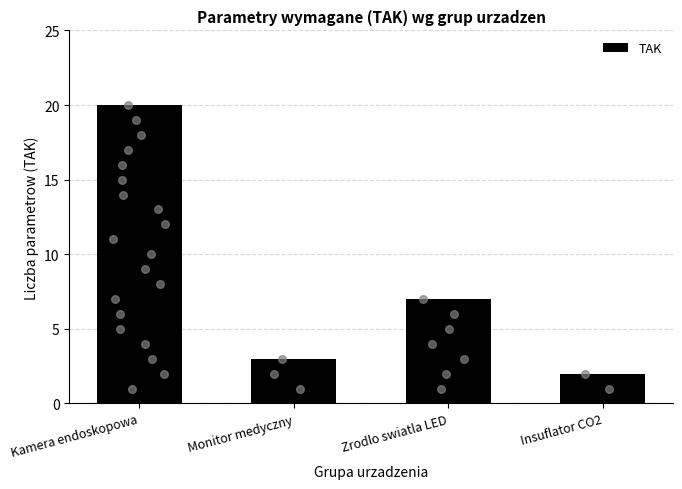

Between Monitor medyczny and Insuflator CO2, which is larger?

Monitor medyczny